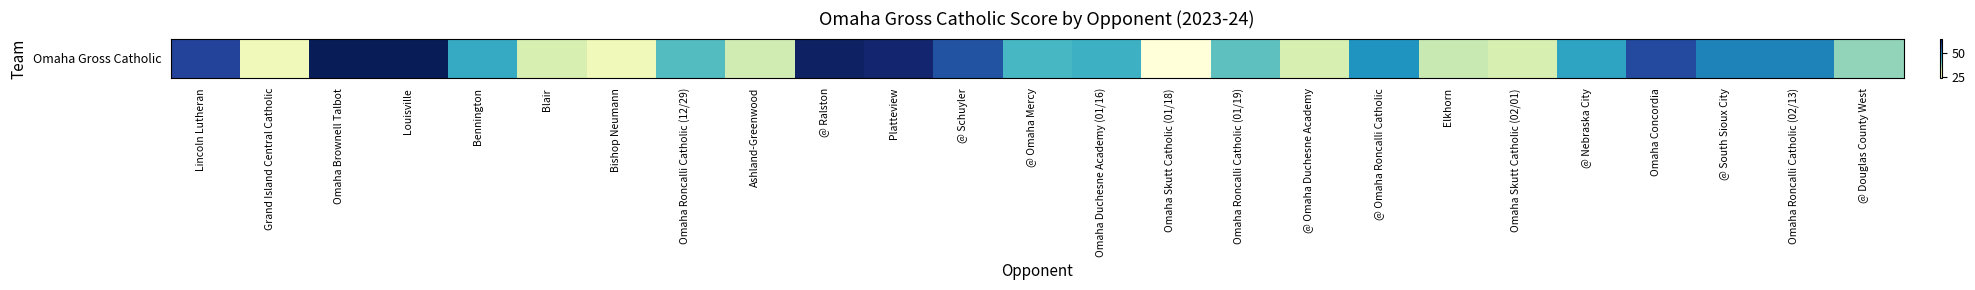

Rank the categories by value from highest to lowest.

Omaha Brownell Talbot, Louisville, @ Ralston, Platteview, Lincoln Lutheran, Omaha Concordia, @ Schuyler, @ South Sioux City, Omaha Roncalli Catholic (02/13), @ Omaha Roncalli Catholic, @ Nebraska City, Bennington, Omaha Duchesne Academy (01/16), @ Omaha Mercy, Omaha Roncalli Catholic (12/29), Omaha Roncalli Catholic (01/19), @ Douglas County West, Elkhorn, Ashland-Greenwood, Blair, @ Omaha Duchesne Academy, Omaha Skutt Catholic (02/01), Grand Island Central Catholic, Bishop Neumann, Omaha Skutt Catholic (01/18)